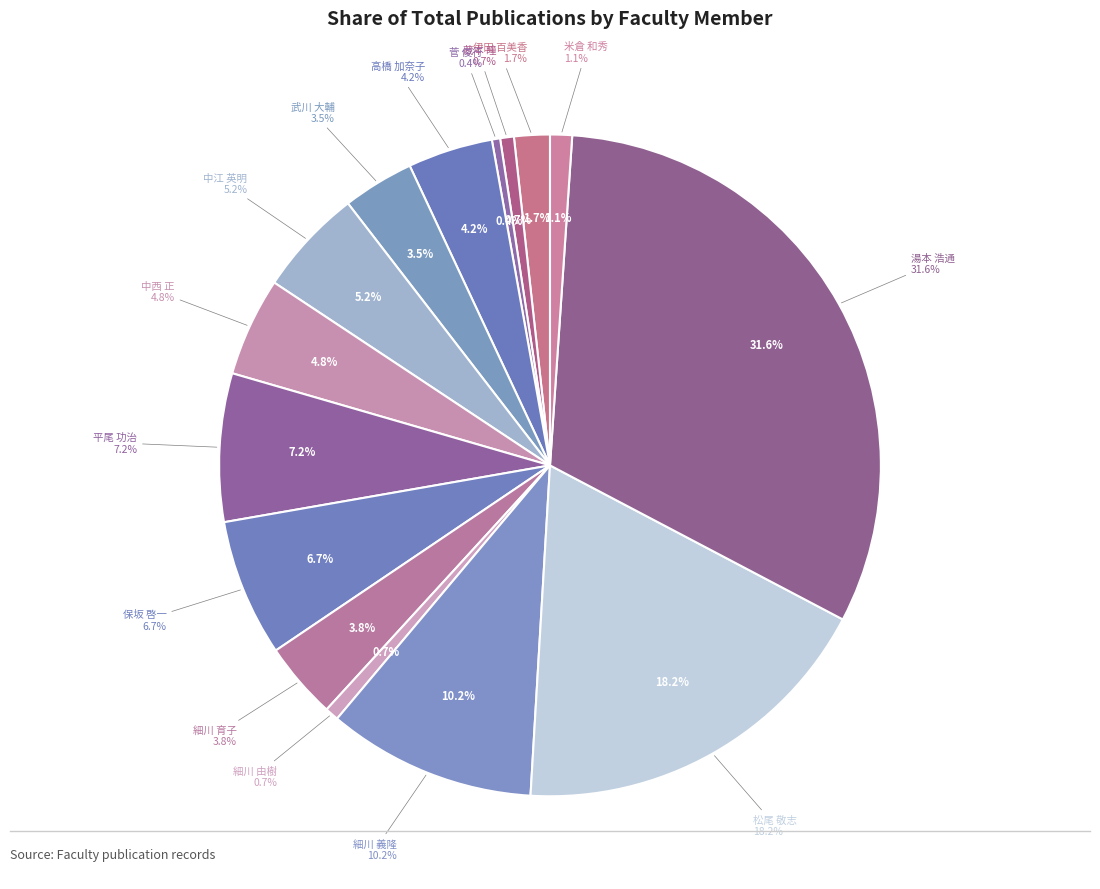

To the nearest percent, what is the difference between the largest and smallest slice percentages?

31%